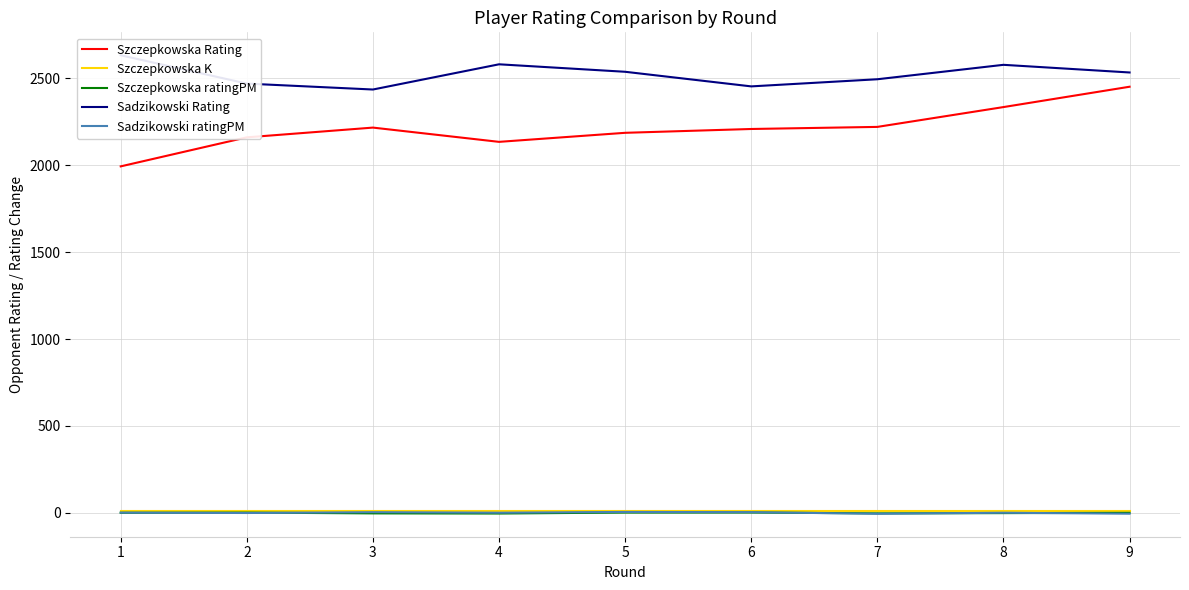

At which category does Szczepkowska ratingPM reach its first local valley?

4